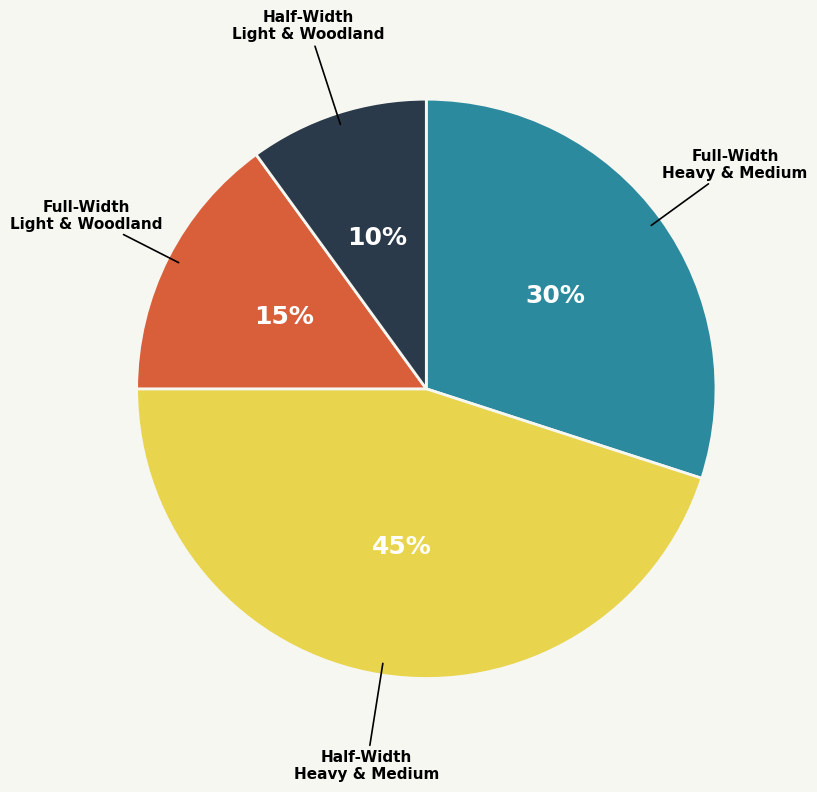

Is there a majority slice in this chart?

No